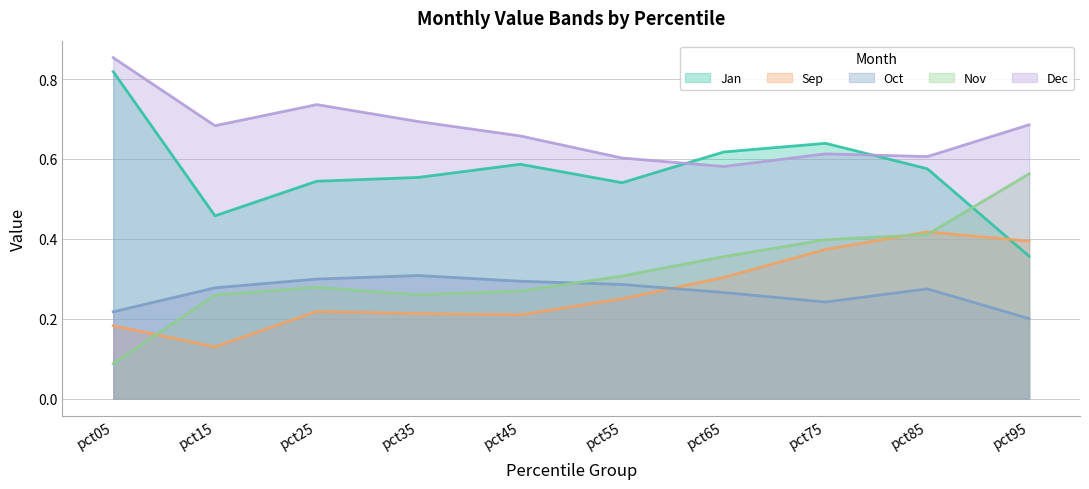

What is the value of the Oct point at the 9th from the left?

0.3